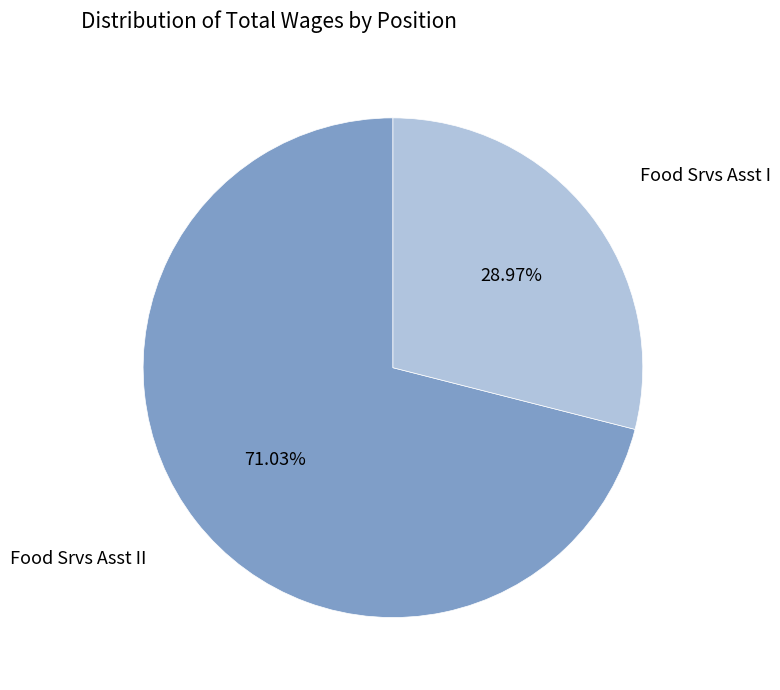

True or false: Food Srvs Asst I accounts for 29% of the total.

True